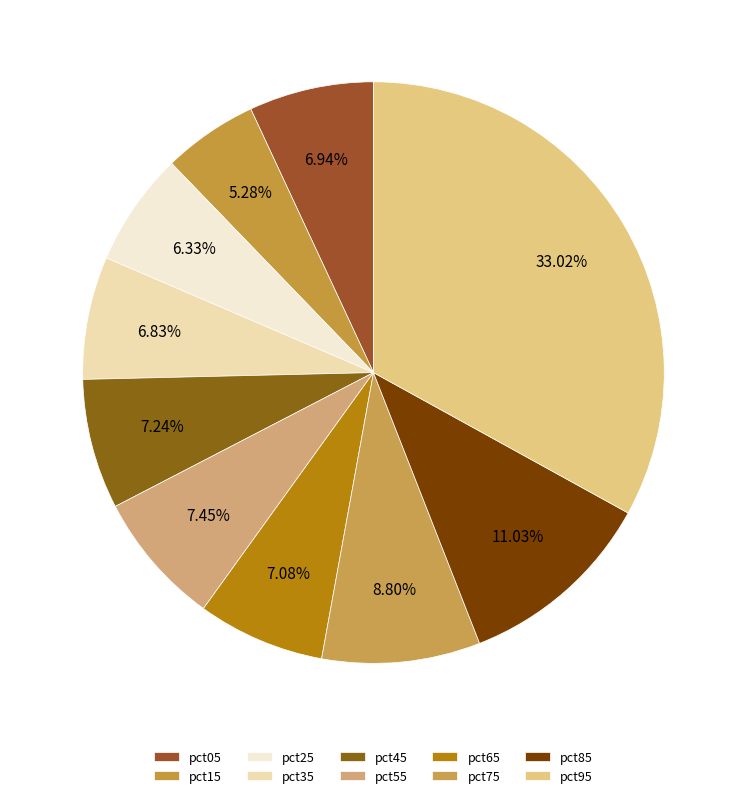

How many segments does this pie chart have?

10